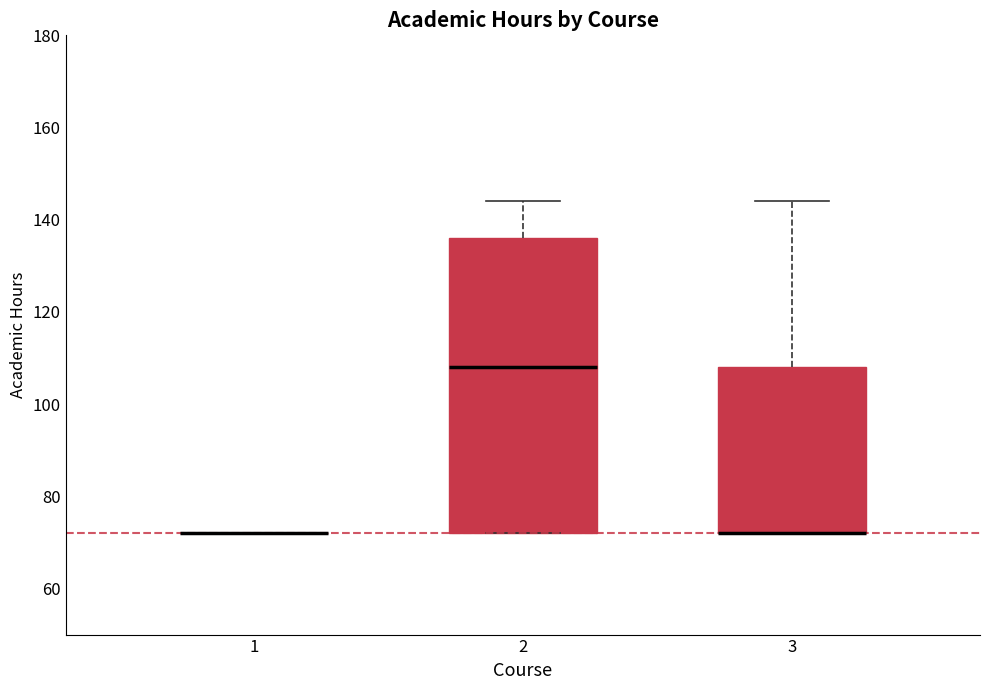

Which box is the tallest, from its lower edge to its upper edge?

2